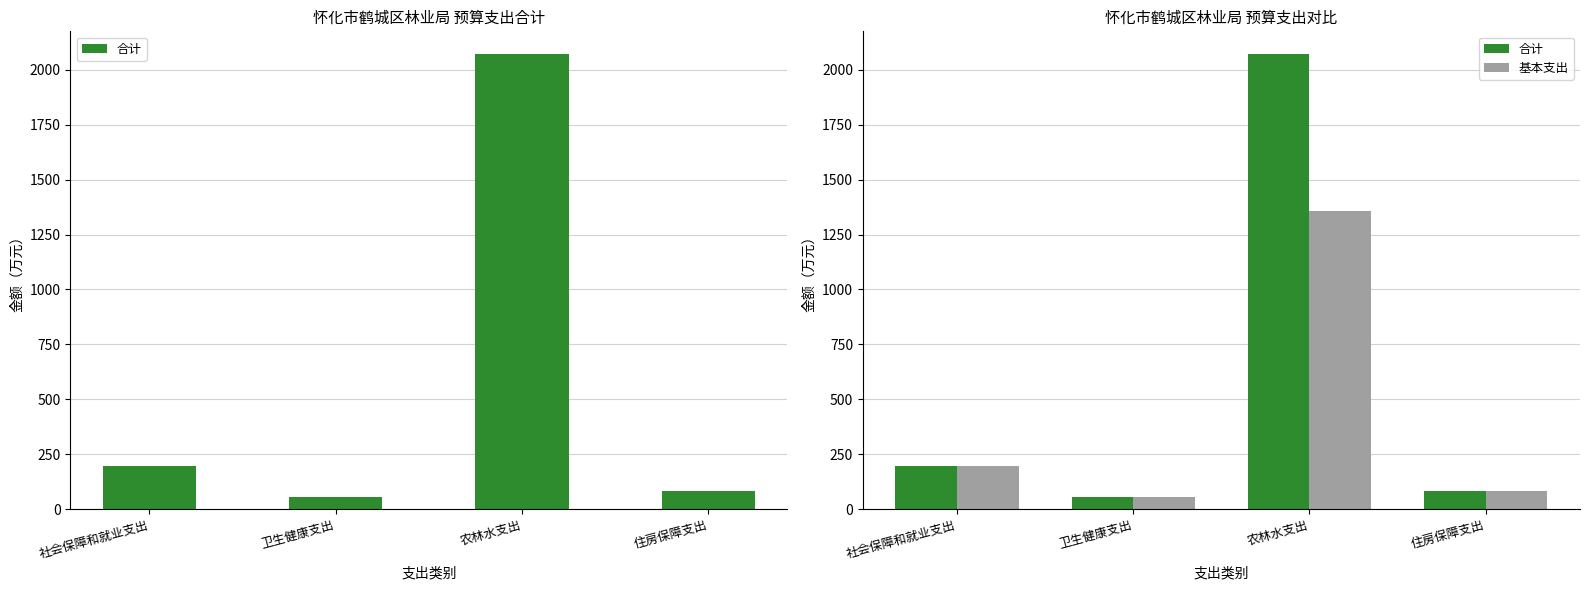

What is the difference between the second highest and second lowest values in the 合计 series?

113.4